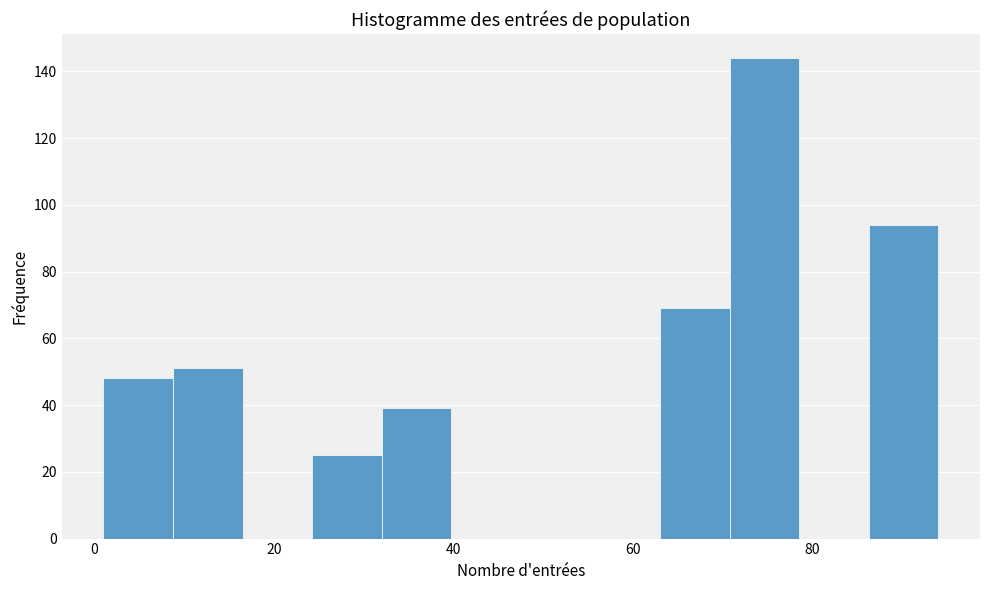

Around what value on the x-axis is the tallest bar? Give the approximate position of its centre, as read against the axis.

74